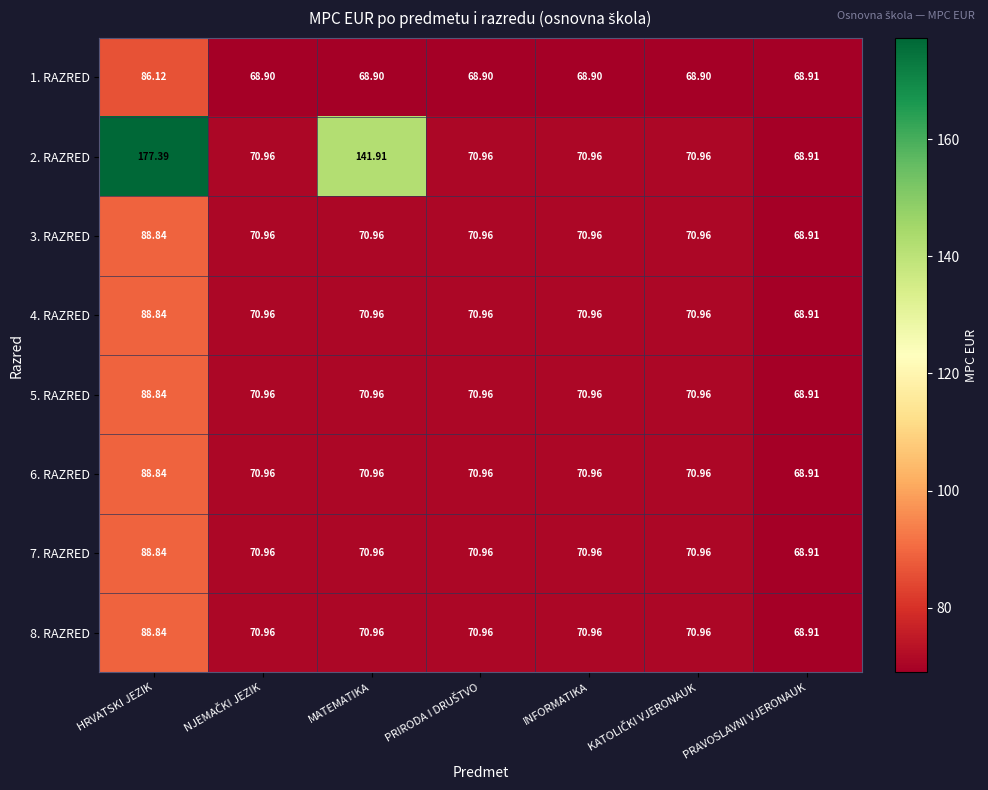

Where does the 2. RAZRED series first go above 70?

HRVATSKI JEZIK